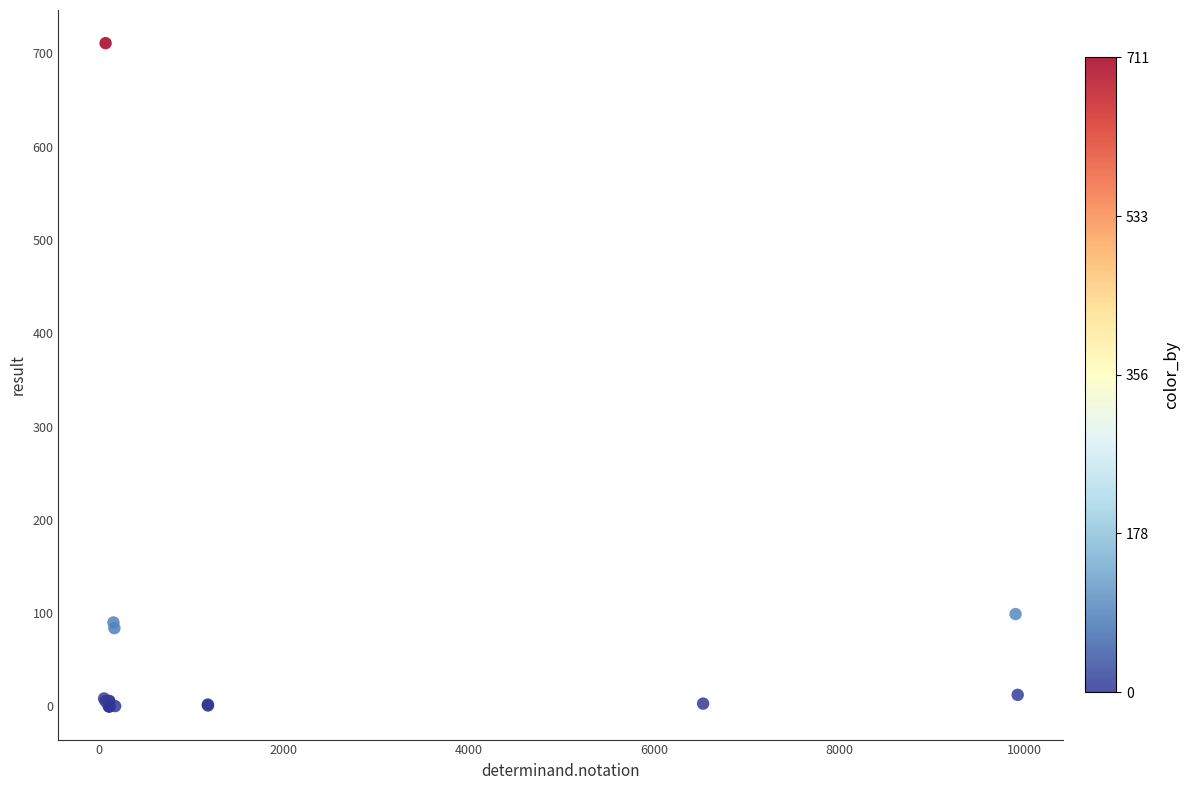

What Y value in the scatter plot is closest to 355?

99.0